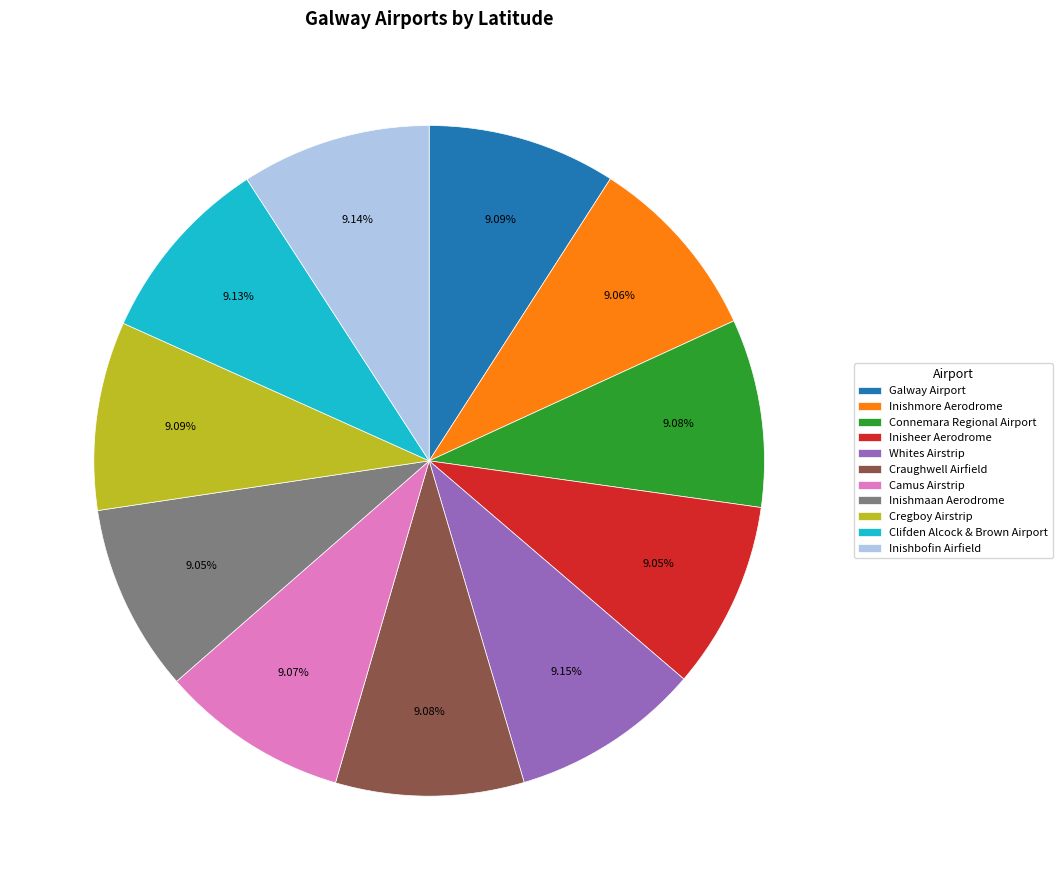

Is Inisheer Aerodrome the majority of the pie?

No